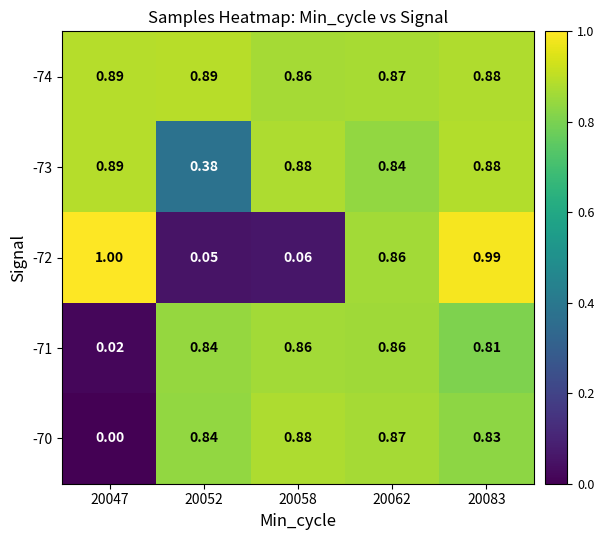

At how many categories does at least one series exceed 0?

5